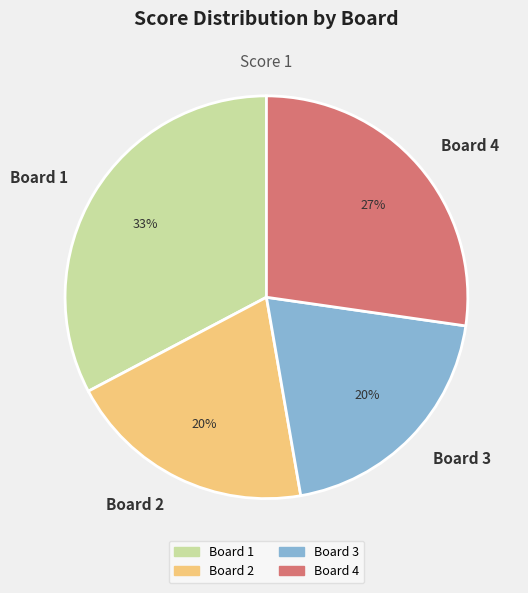

Does Board 4 represent more than half of the total?

No